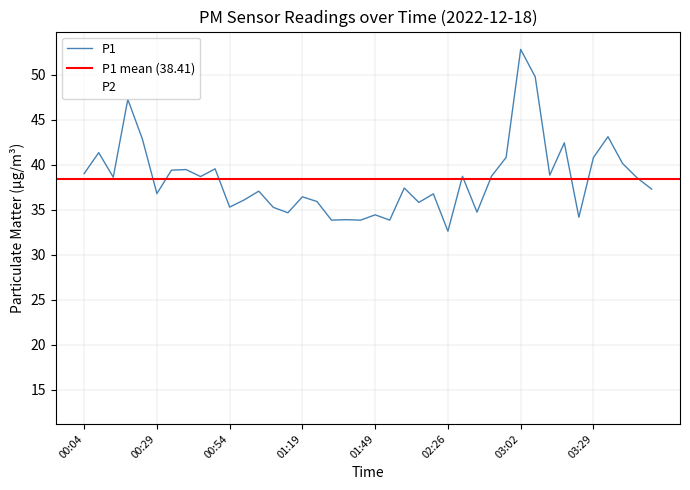

The P1 series shows 52.8 at 03:02. True or false?

True